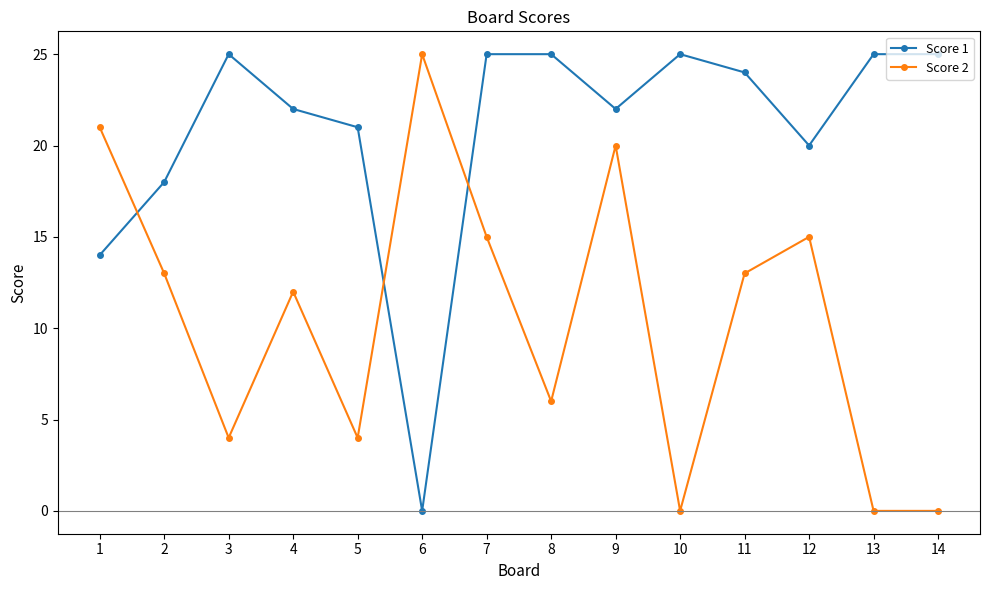

Does the chart display data point markers on the line(s)?

Yes